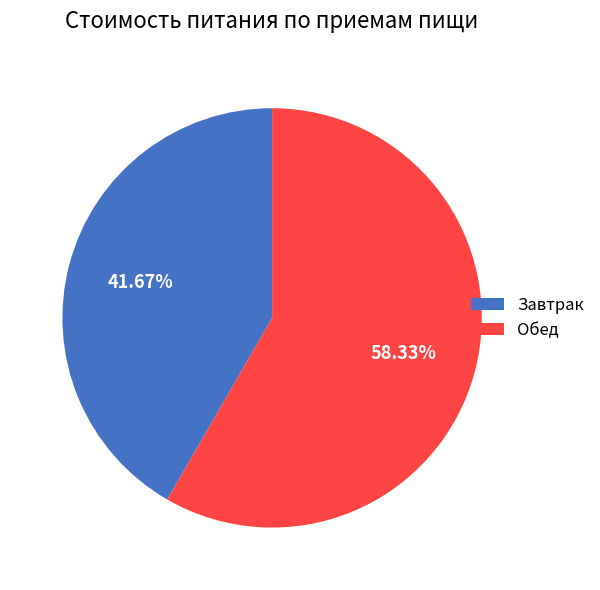

Which category has the smallest portion of the pie?

Завтрак